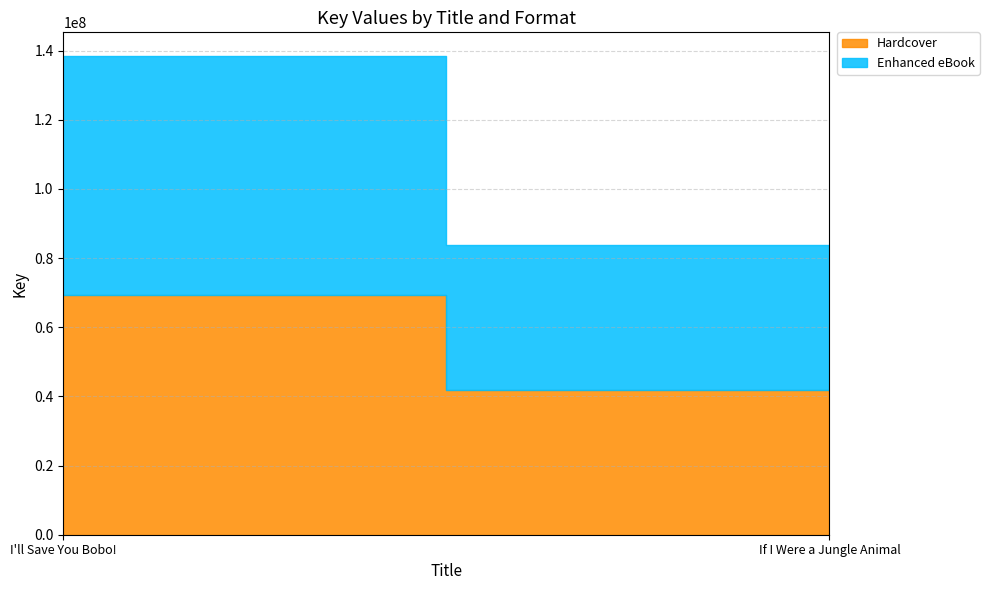

True or false: Hardcover has a value of 58627014 at If I Were a Jungle Animal.

False